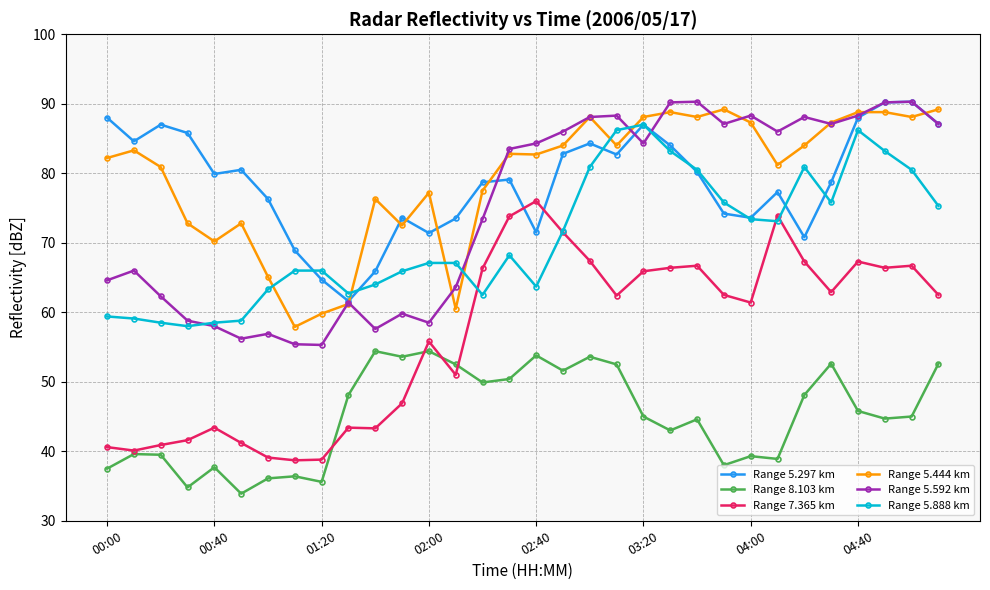

Which series has the largest range (max minus min)?

Range 7.365 km